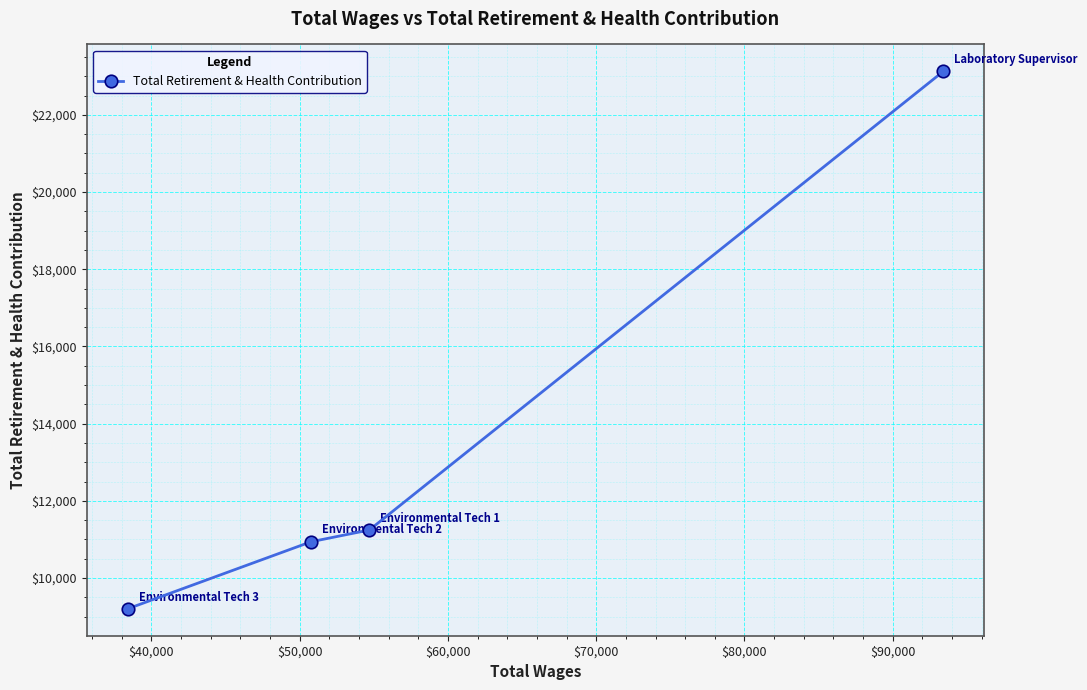

What is the difference between the maximum and minimum values?

13927